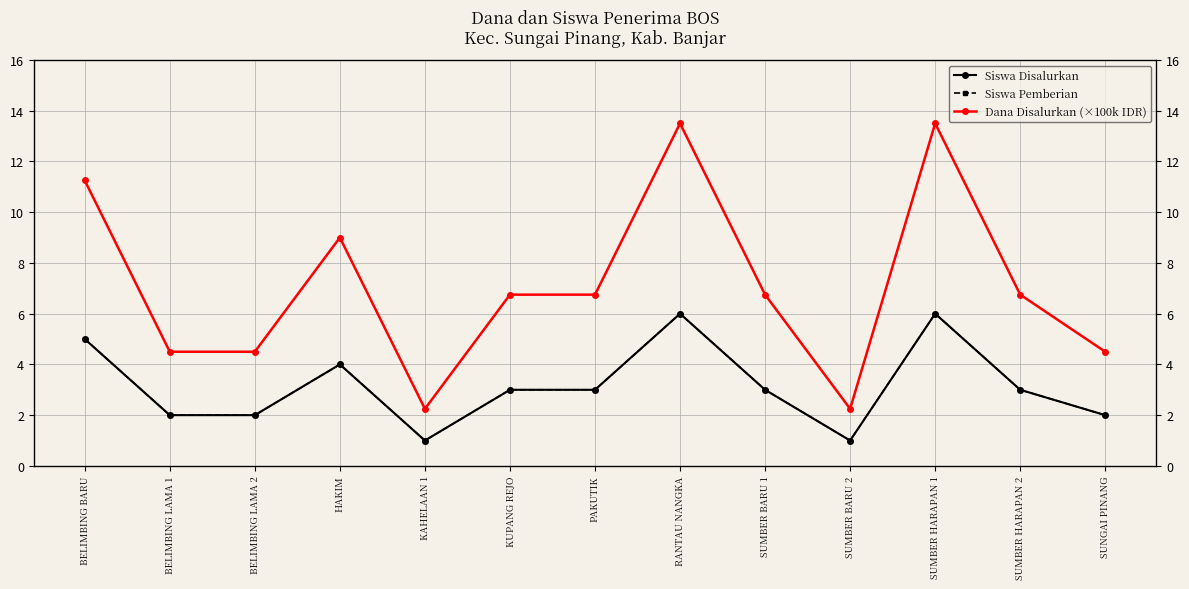

What is the smallest value displayed?

1.0